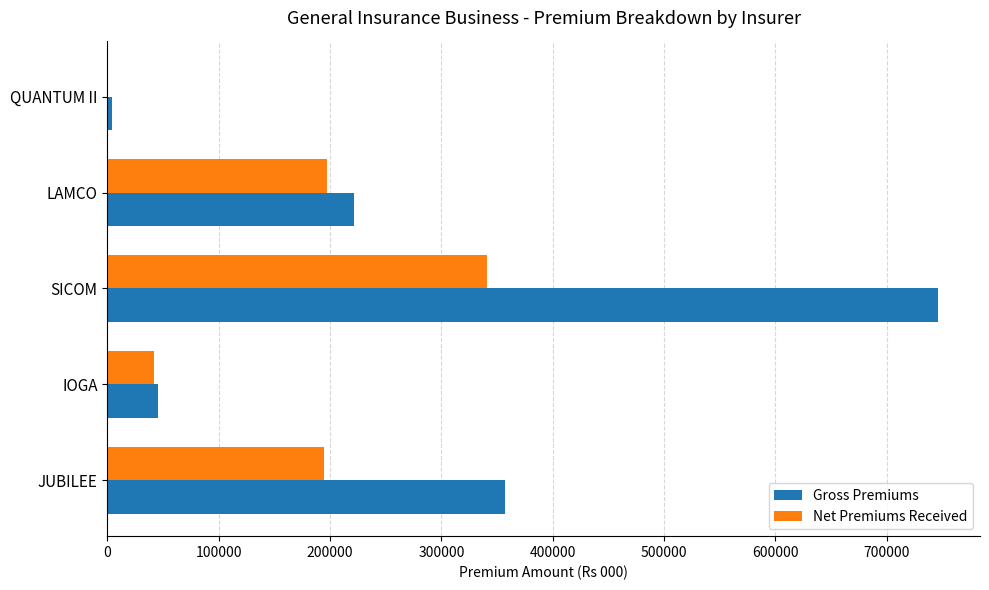

At which label does Gross Premiums reach its peak?

SICOM